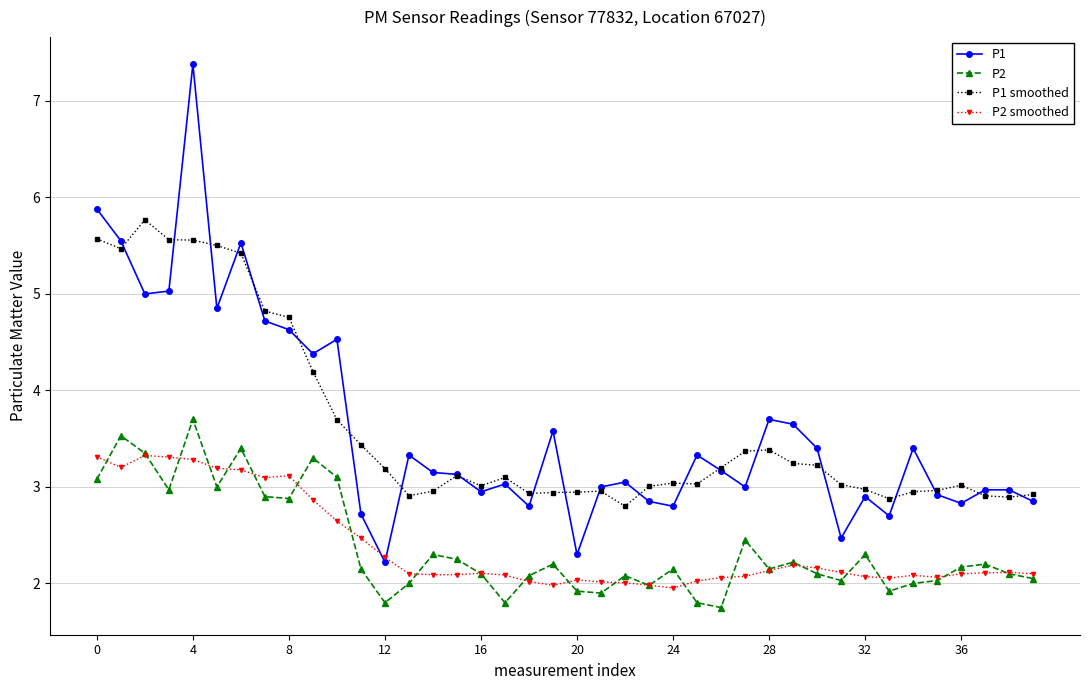

Rank the series by their maximum value, from lowest to highest.

P2 smoothed, P2, P1 smoothed, P1